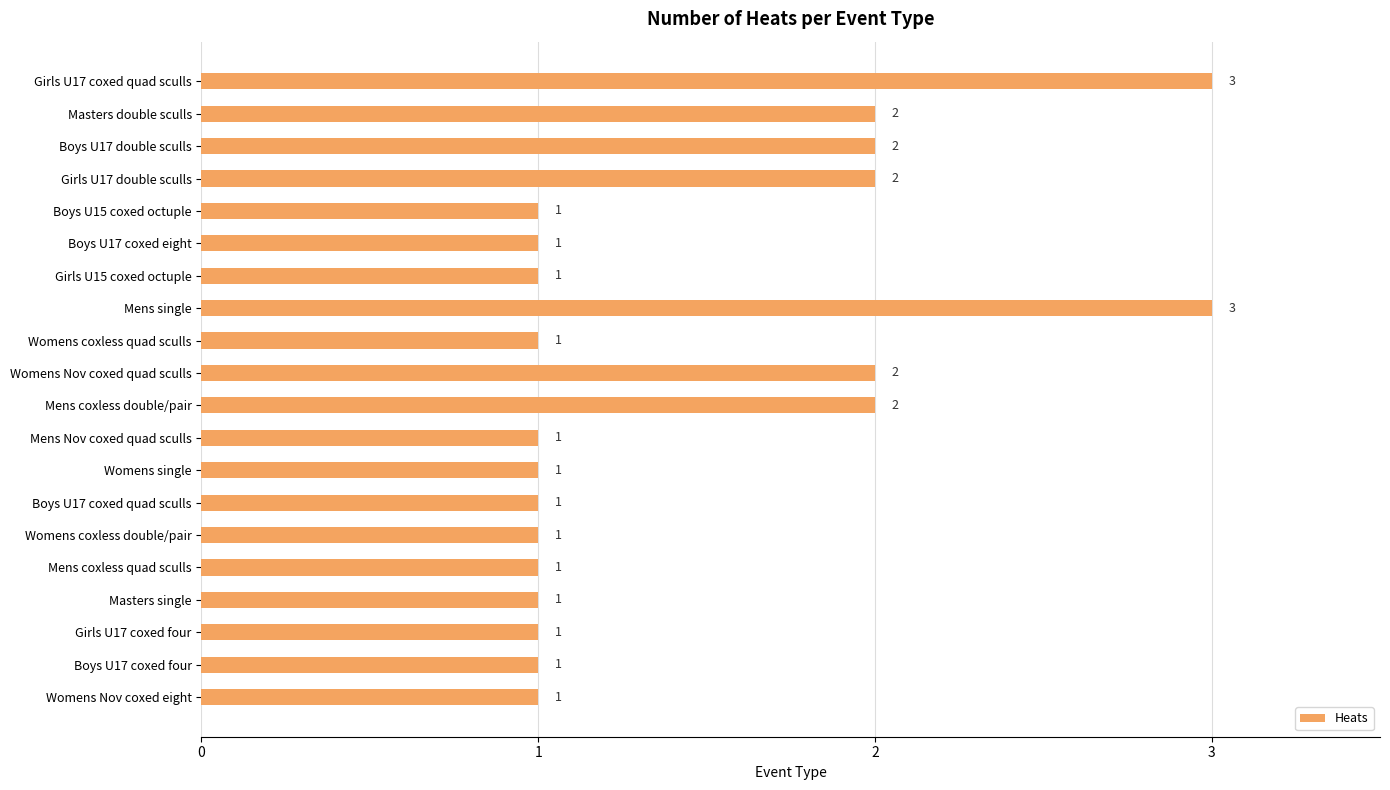

Approximately how many times larger is the value at Mens coxless double/pair compared to Mens Nov coxed quad sculls?

2.0